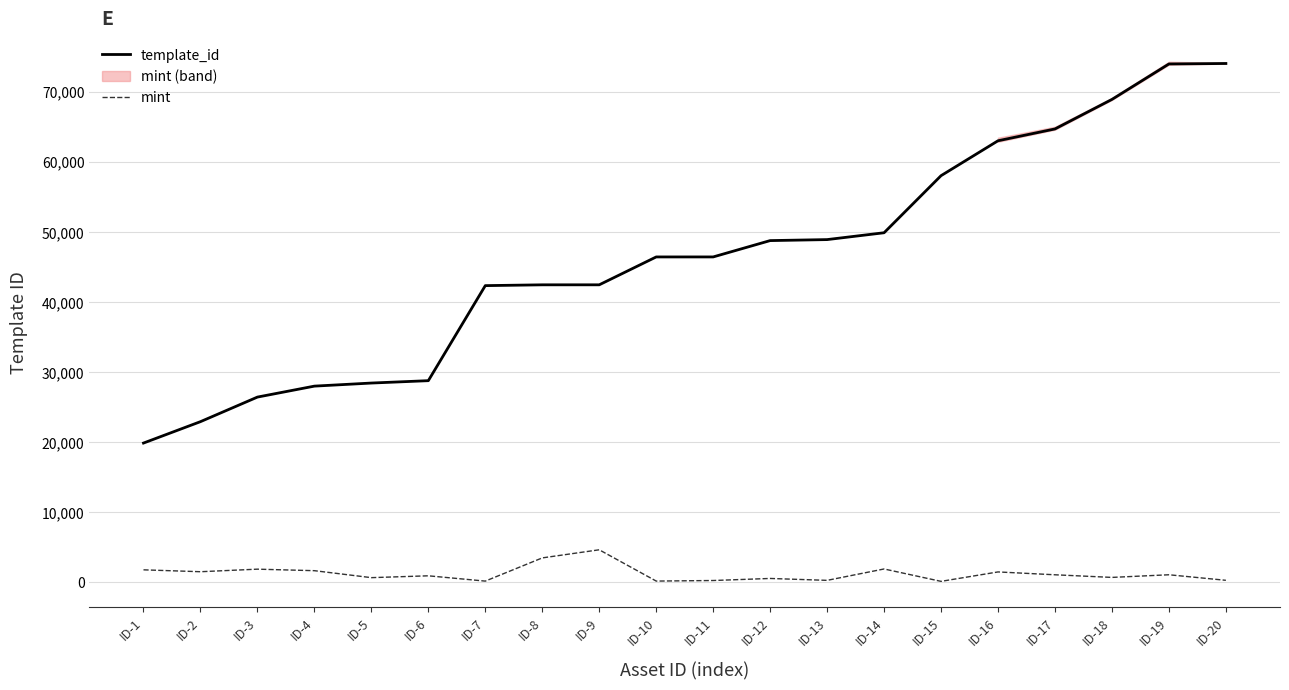

Is it true that template_id equals 85326 at ID-16?

False